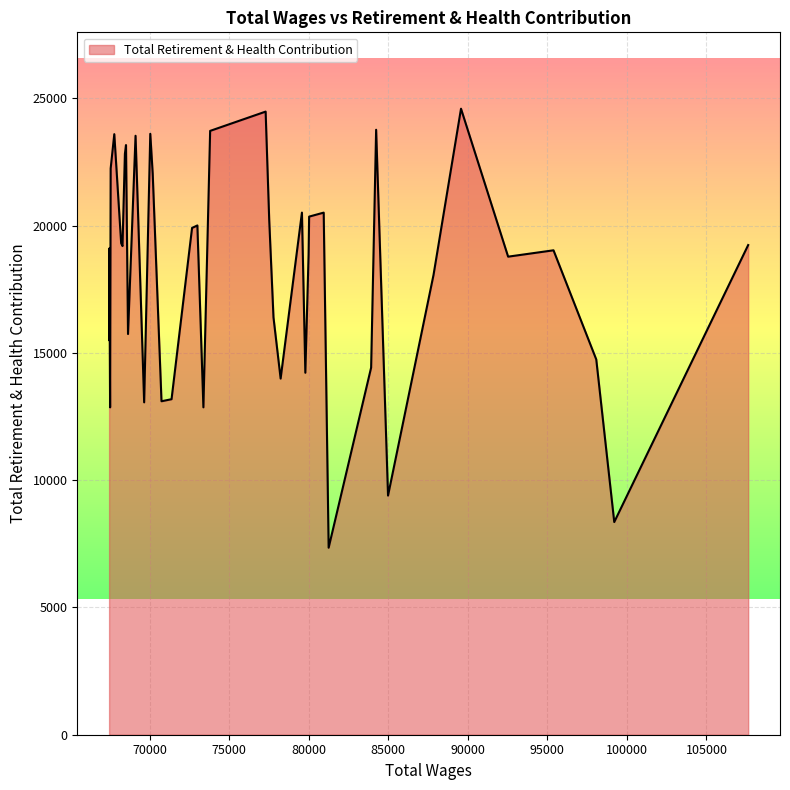

What is the smallest value displayed?

7346